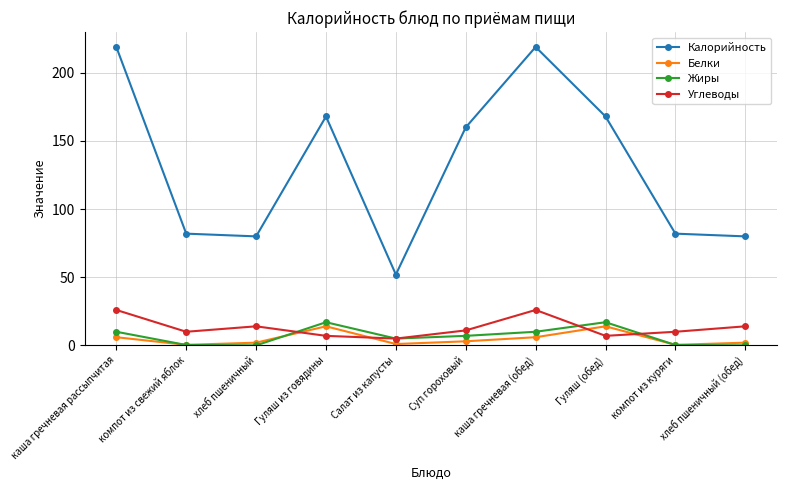

What is the difference between the highest and lowest values at Гуляш (обед)?

161.0